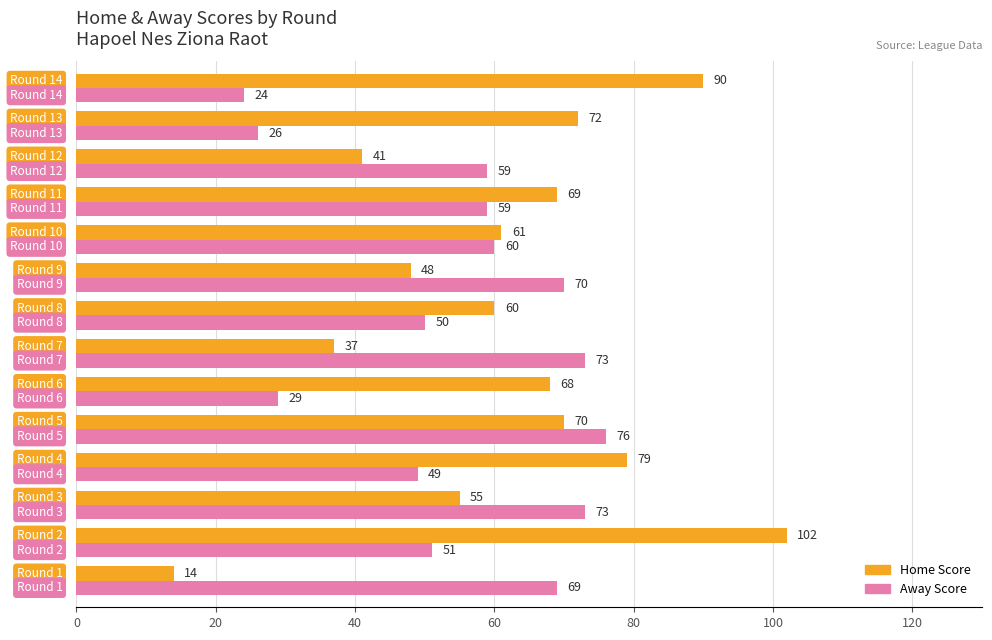

List the series in order of their peak value, highest first.

Home Score, Away Score